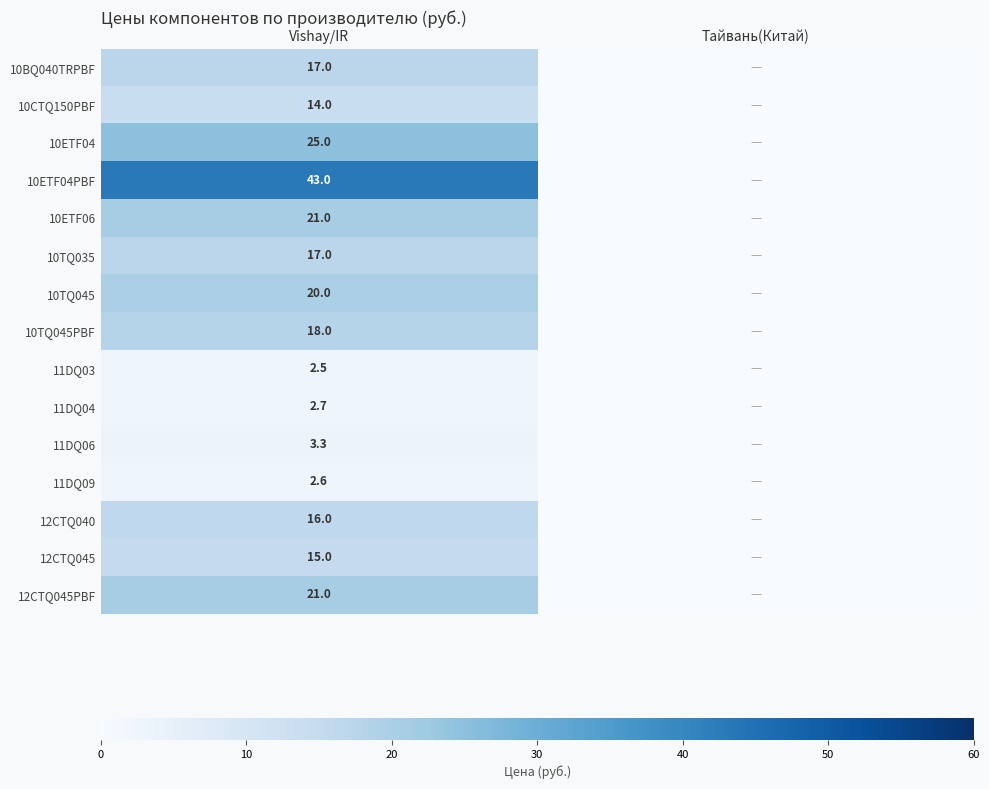

True or false: 10BQ040TRPBF has a value of 17.0 at Vishay/IR.

True